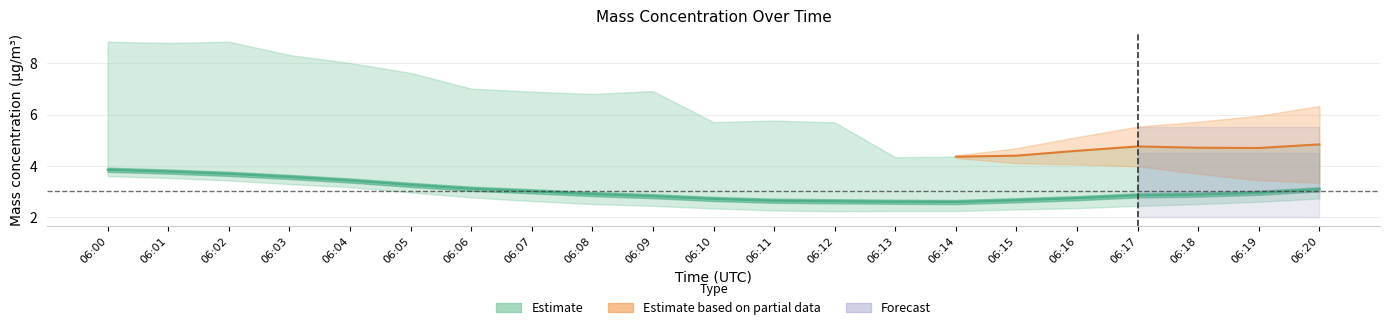

Where is X1_M11 nearest to the value 2?

06:12